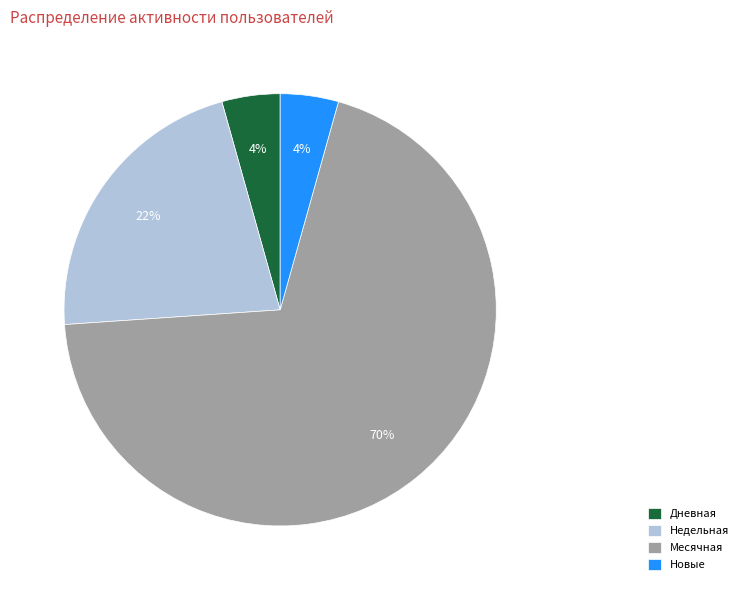

Between Недельная and Месячная, which is larger?

Месячная